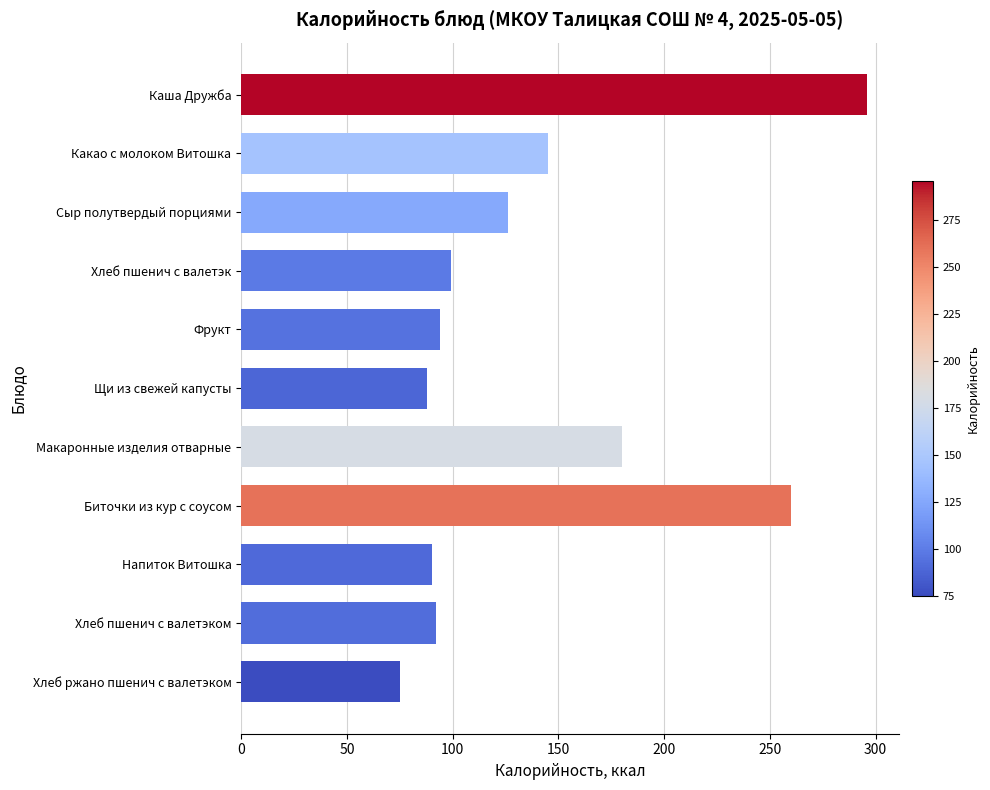

The value at Напиток Витошка is 90.0. True or false?

True